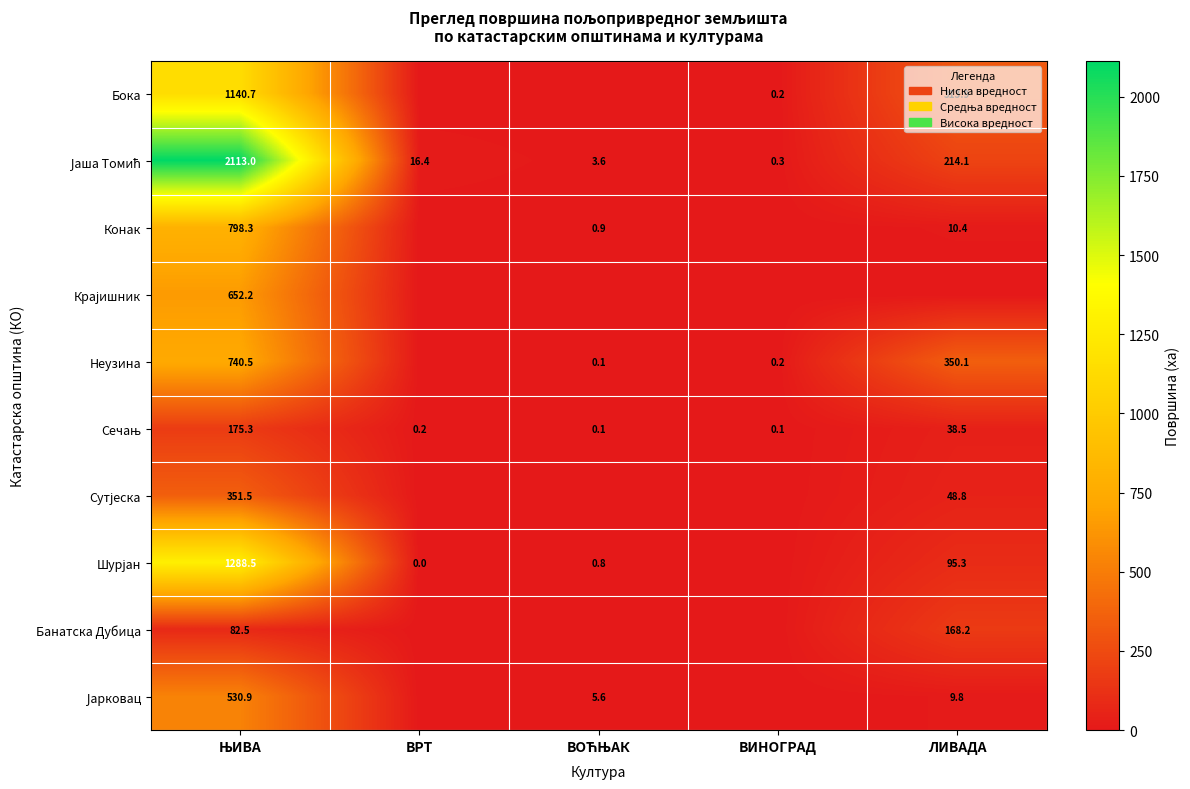

Count the number of data series in this chart.

10